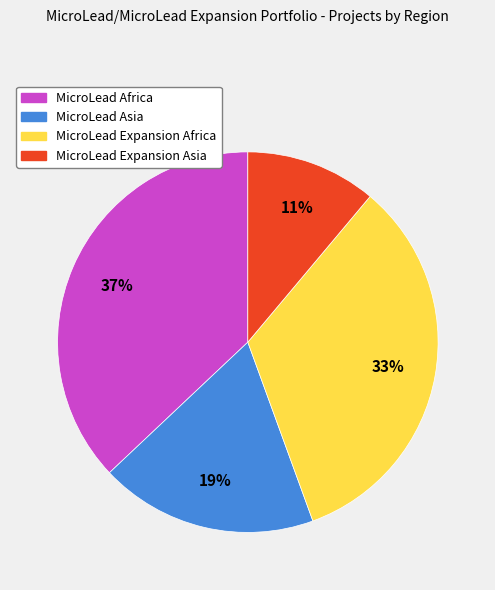

Which slice is the smallest?

MicroLead Expansion Asia